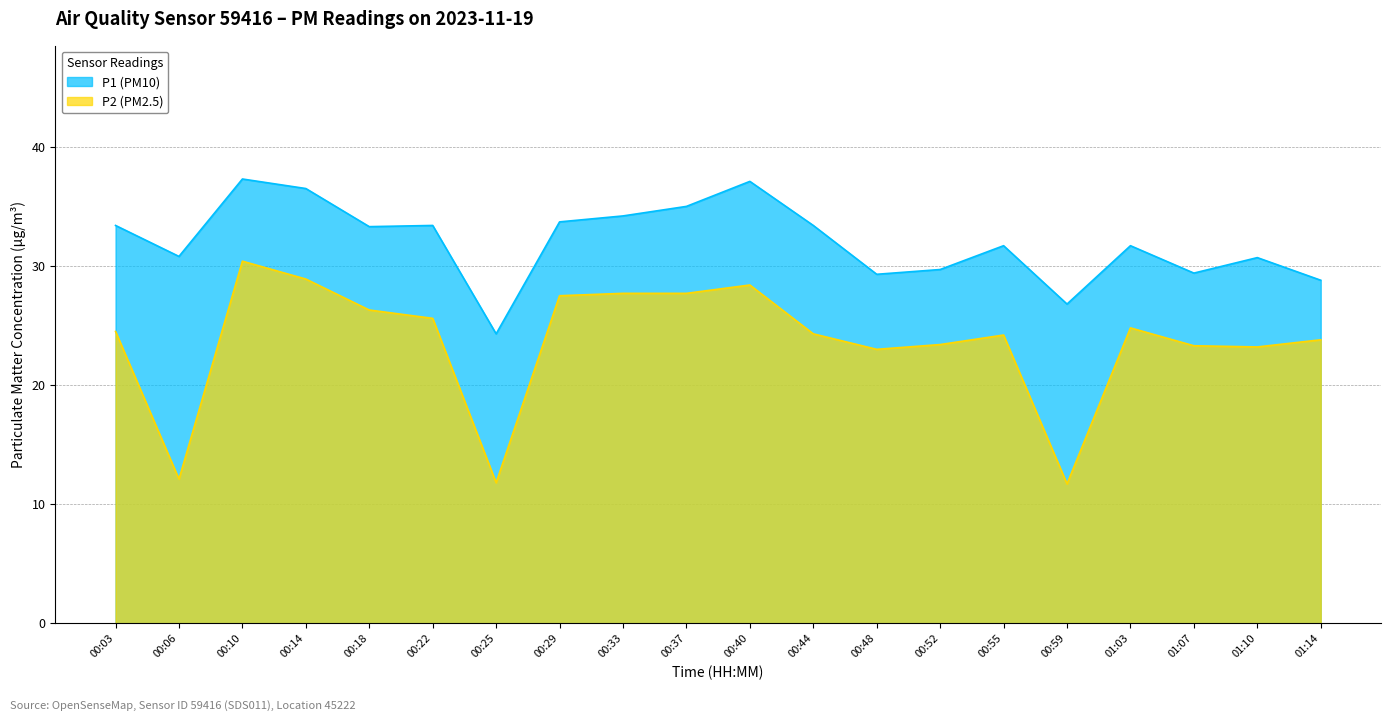

How many lines are shown in the chart?

2